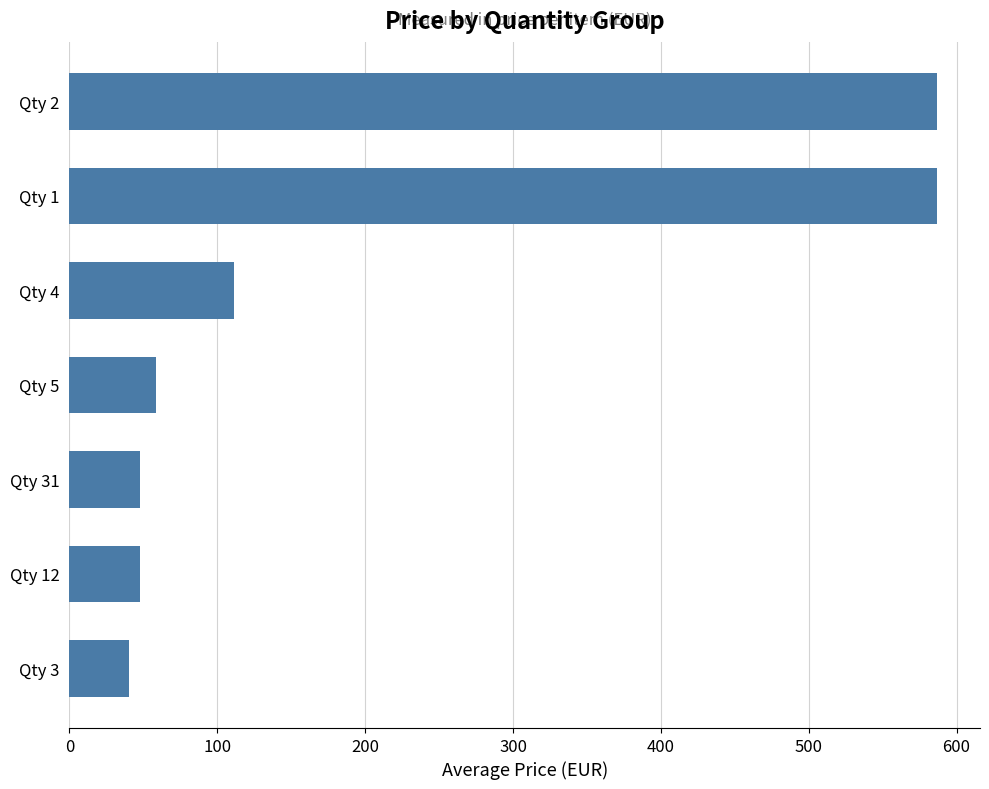

The value at Qty 3 is 40.1. True or false?

True